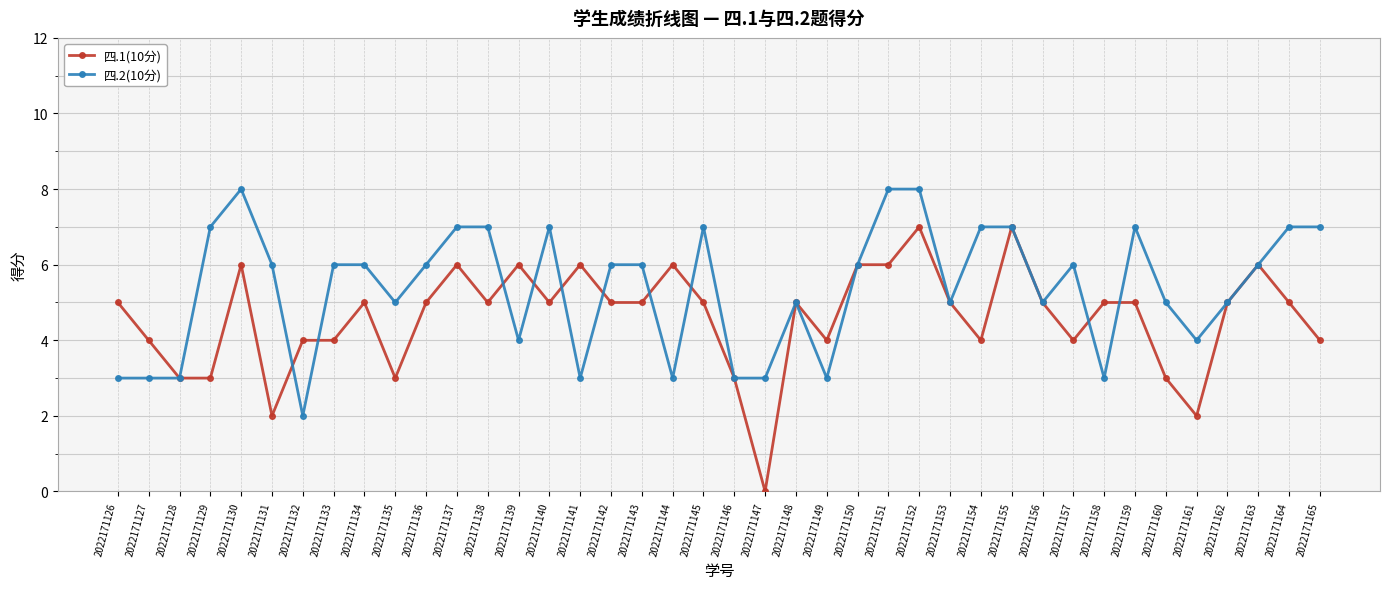

Which series ends up on top after the final intersection of 四.2(10分) and 四.1(10分)?

四.2(10分)